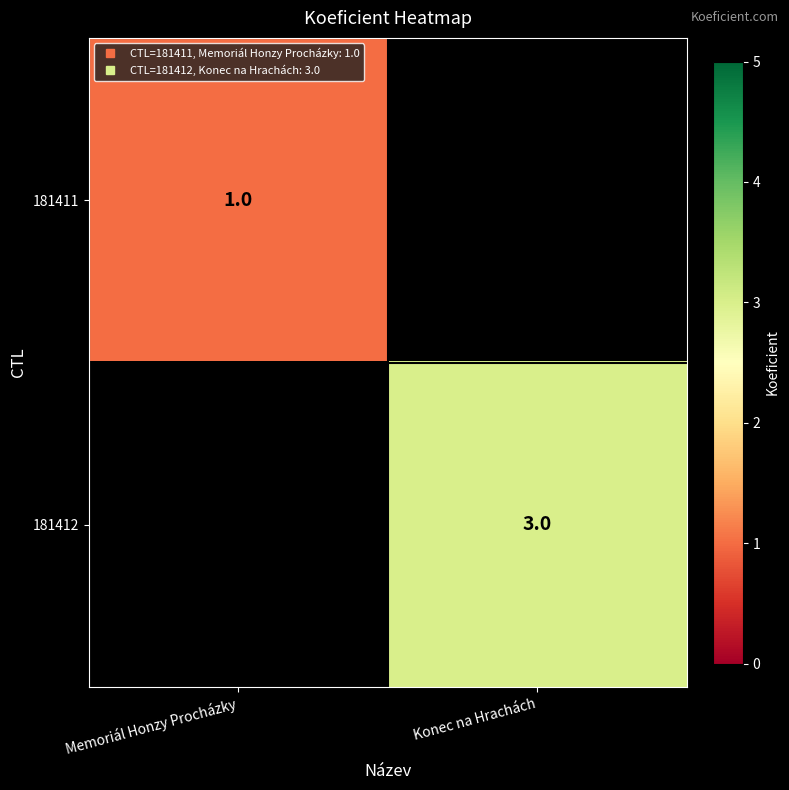

The value of 181411 at Memoriál Honzy Procházky is 1.5. True or false?

False